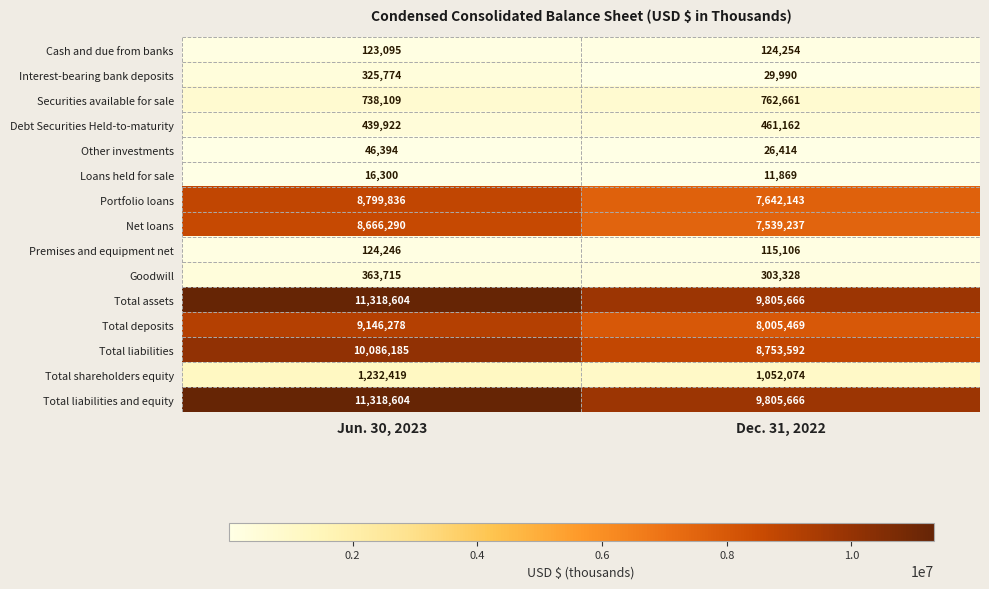

Reading left to right, list all the values displayed in this chart.

Cash and due from banks: Jun. 30, 2023=123095	Dec. 31, 2022=124254
Interest-bearing bank deposits: Jun. 30, 2023=325774	Dec. 31, 2022=29990
Securities available for sale: Jun. 30, 2023=738109	Dec. 31, 2022=762661
Debt Securities Held-to-maturity: Jun. 30, 2023=439922	Dec. 31, 2022=461162
Other investments: Jun. 30, 2023=46394	Dec. 31, 2022=26414
Loans held for sale: Jun. 30, 2023=16300	Dec. 31, 2022=11869
Portfolio loans: Jun. 30, 2023=8799836	Dec. 31, 2022=7642143
Net loans: Jun. 30, 2023=8666290	Dec. 31, 2022=7539237
Premises and equipment net: Jun. 30, 2023=124246	Dec. 31, 2022=115106
Goodwill: Jun. 30, 2023=363715	Dec. 31, 2022=303328
Total assets: Jun. 30, 2023=11318604	Dec. 31, 2022=9805666
Total deposits: Jun. 30, 2023=9146278	Dec. 31, 2022=8005469
Total liabilities: Jun. 30, 2023=10086185	Dec. 31, 2022=8753592
Total shareholders equity: Jun. 30, 2023=1232419	Dec. 31, 2022=1052074
Total liabilities and equity: Jun. 30, 2023=11318604	Dec. 31, 2022=9805666